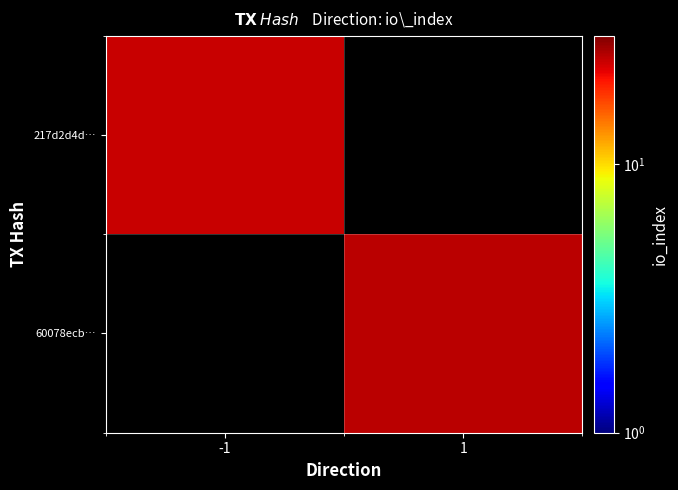

Which has a higher value, 1 or -1?

-1